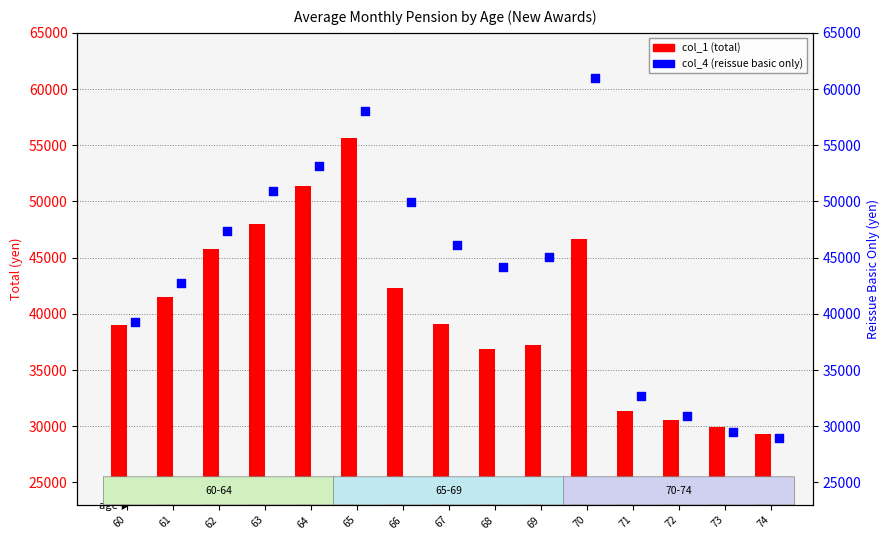

Is the value of col_4 (reissue basic only) at 64 greater than the value of col_1 (total) at 62?

Yes